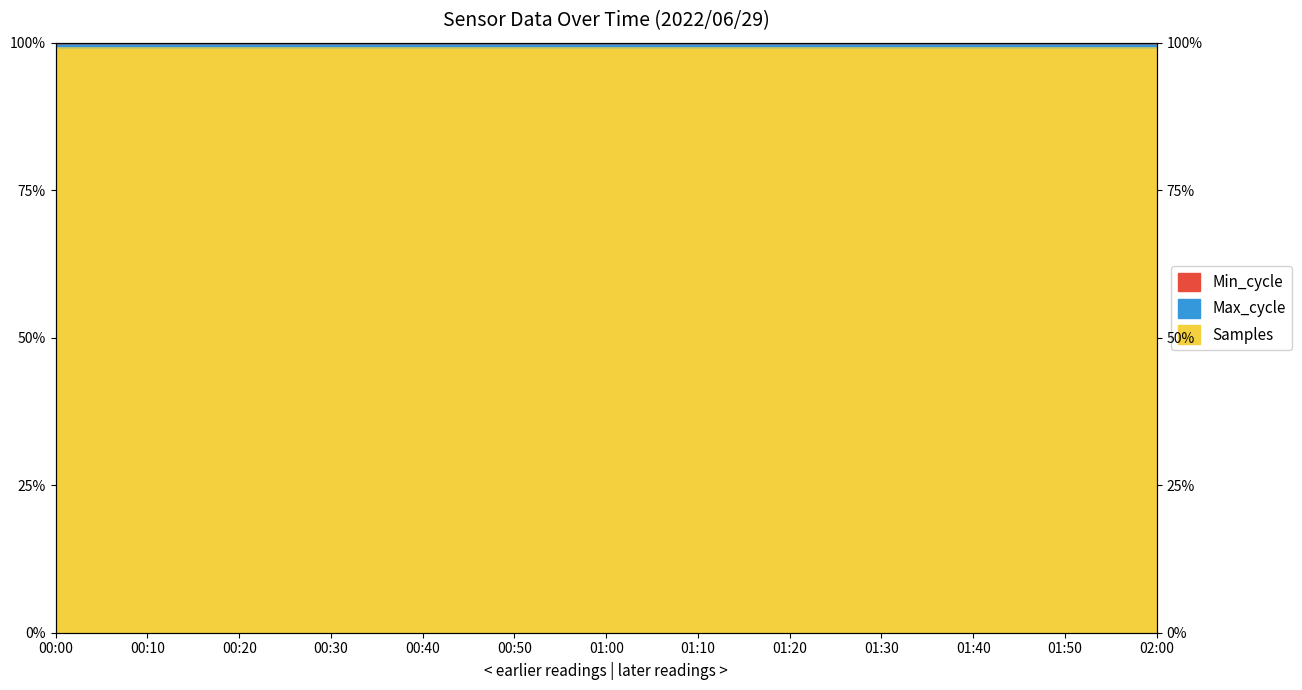

At which category does the chart reach its minimum across all series?

00:40